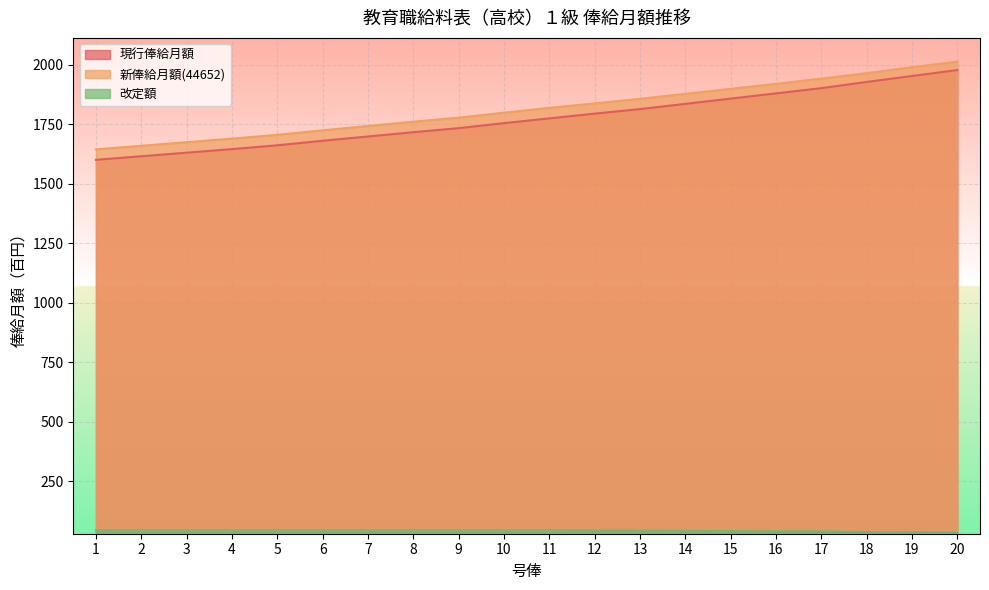

What is the difference between the maximum and minimum values in the 改定額 series?

9